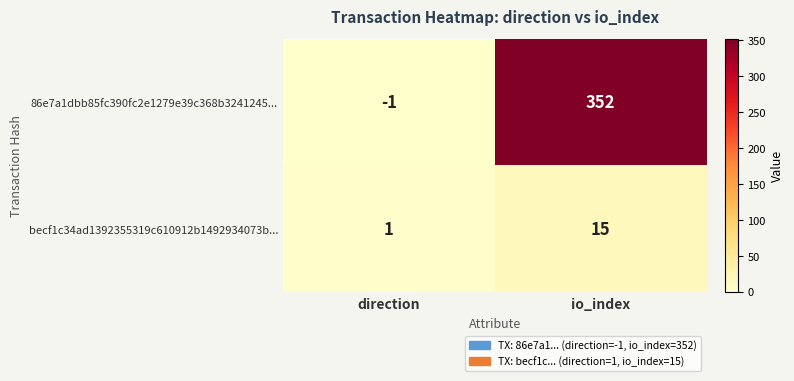

Is it true that 86e7a1dbb85fc390fc2e1279e39c368b3241245... equals 352 at io_index?

True